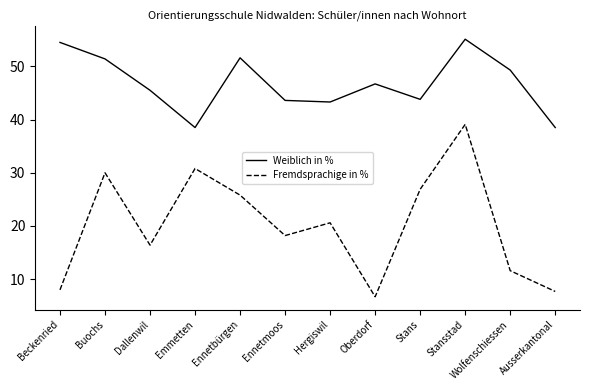

What is the spread (max minus min) of values at Buochs?

21.4